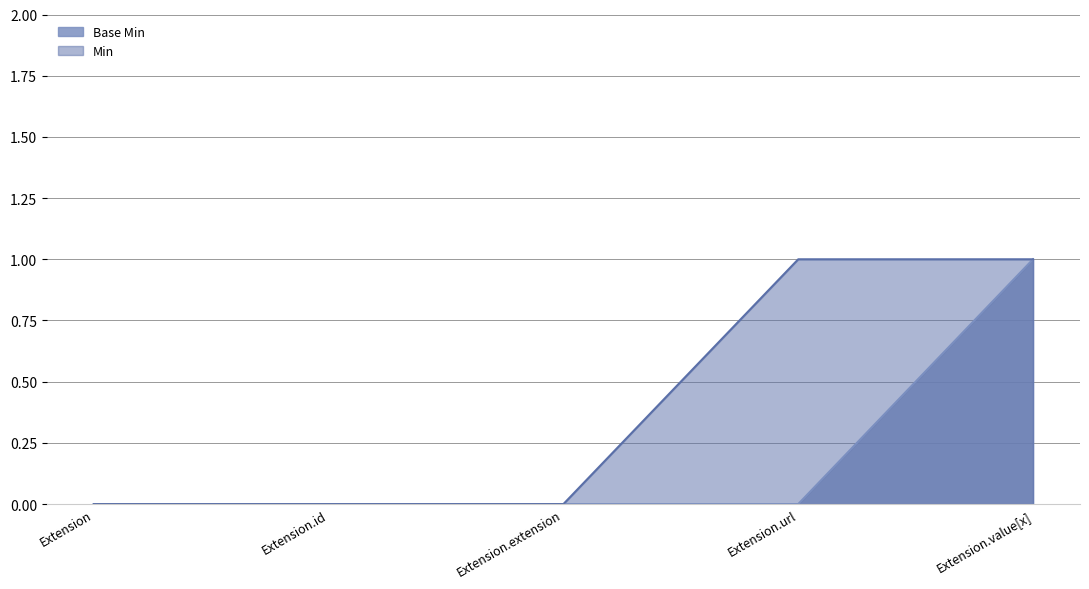

At which category does the chart reach its minimum across all series?

Extension